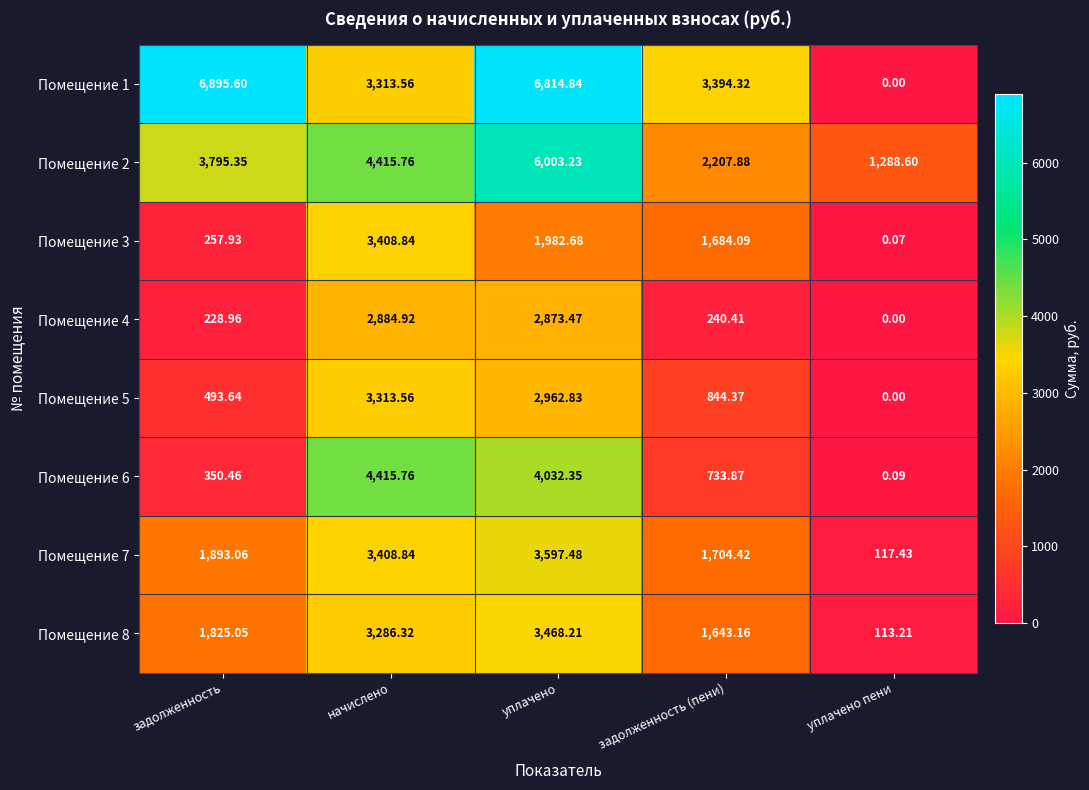

Which category has the highest value across all series?

задолженность